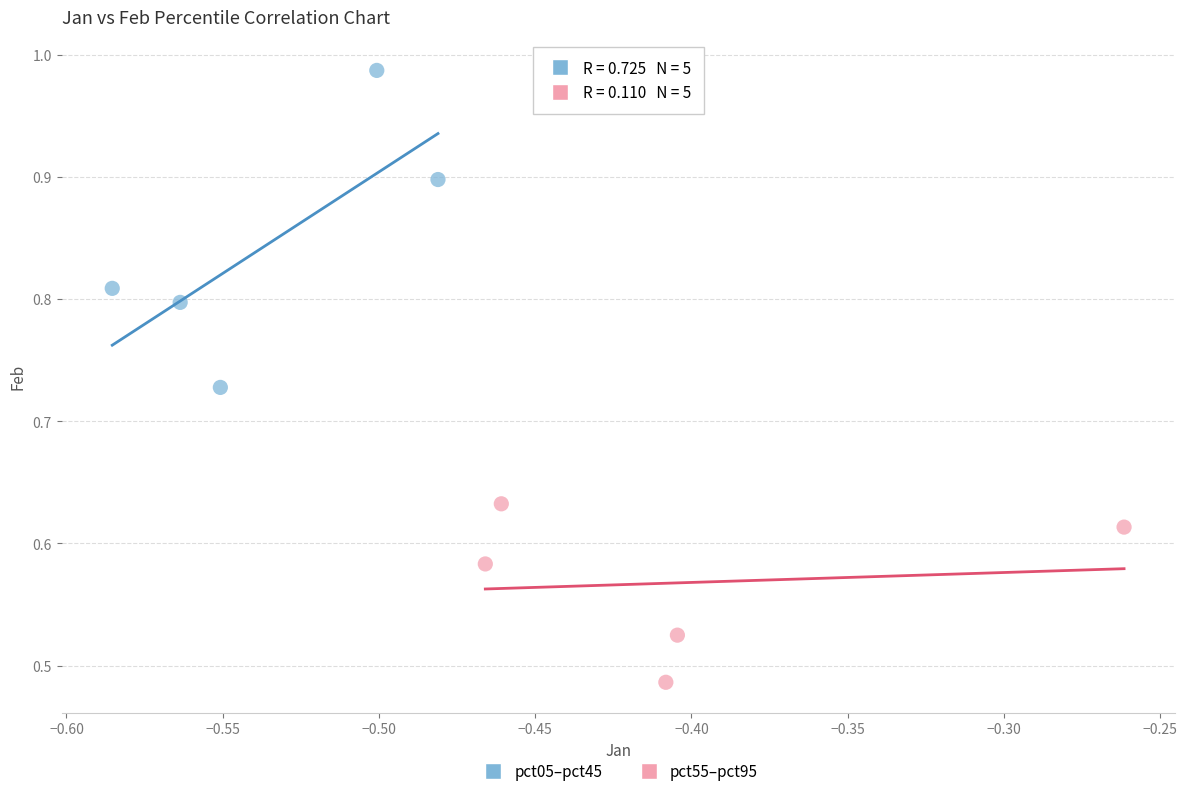

Which series contains the highest Y value?

pct05–pct45